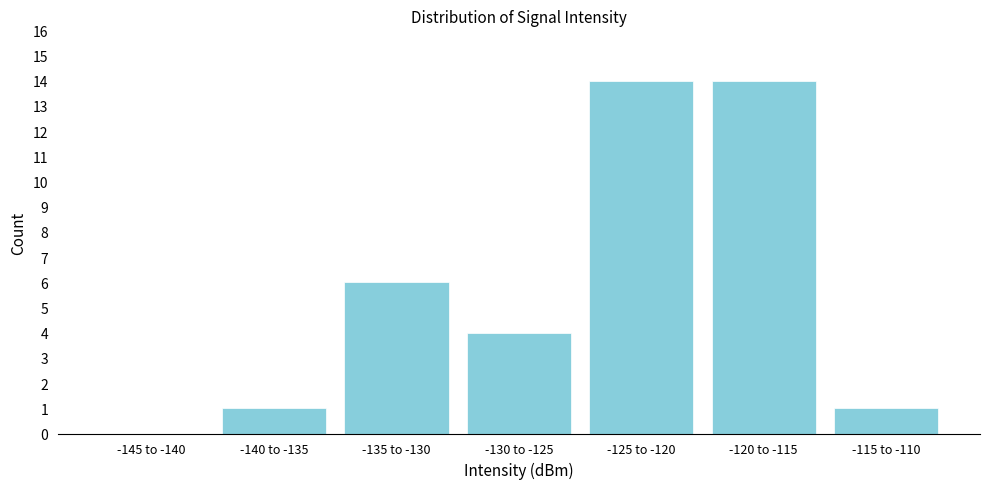

Reading right to left, list all the values displayed in this chart.

-115 to -110=1	-120 to -115=14	-125 to -120=14	-130 to -125=4	-135 to -130=6	-140 to -135=1	-145 to -140=0